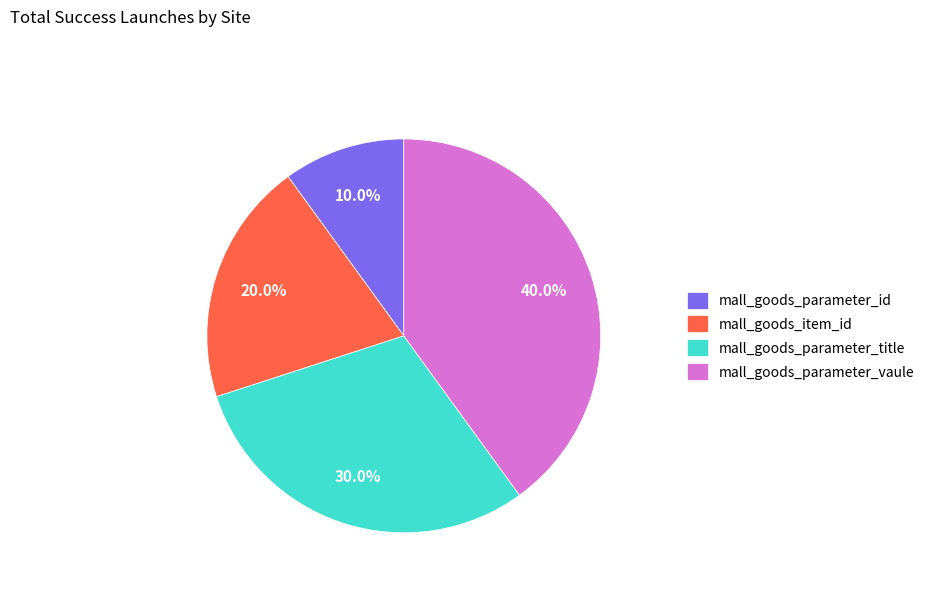

Which slice is the smallest?

mall_goods_parameter_id